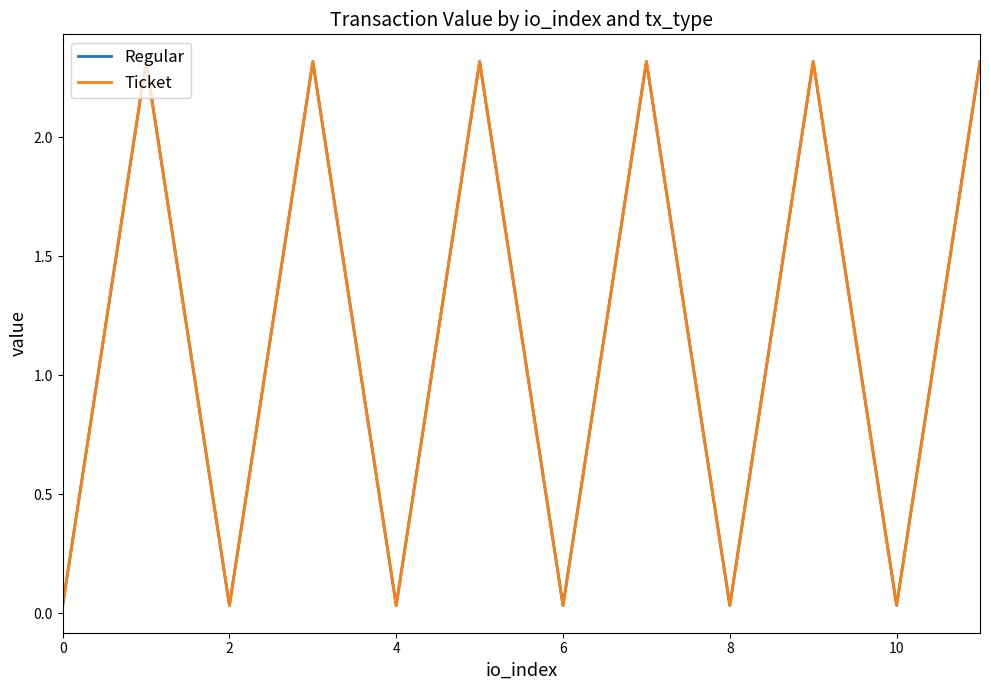

Rank the series by their maximum value, from lowest to highest.

Regular, Ticket